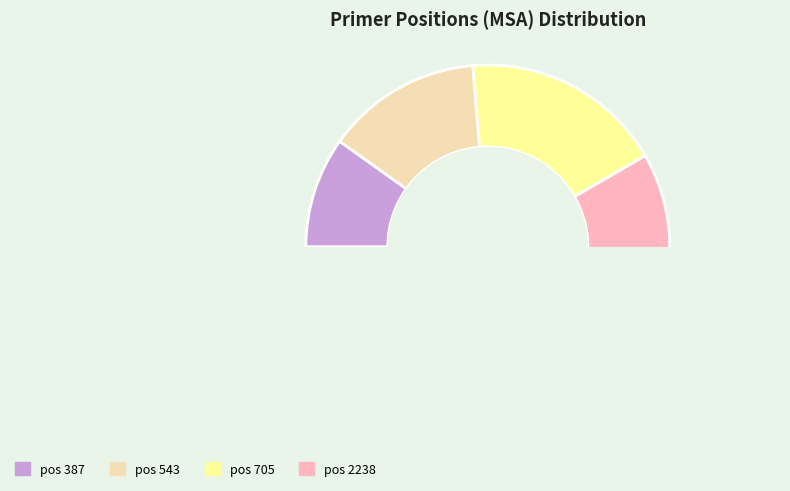

What is the smallest slice in the pie chart?

387